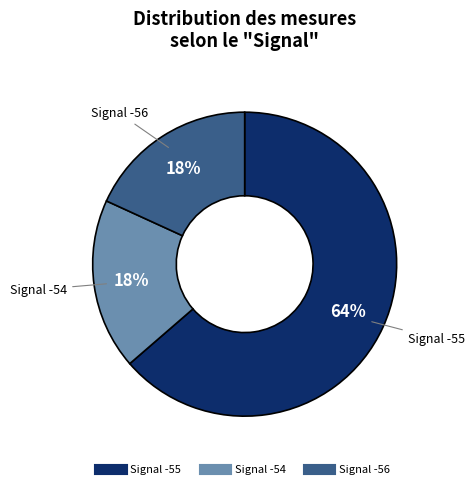

Is there any slice that represents more than half of the pie?

Yes